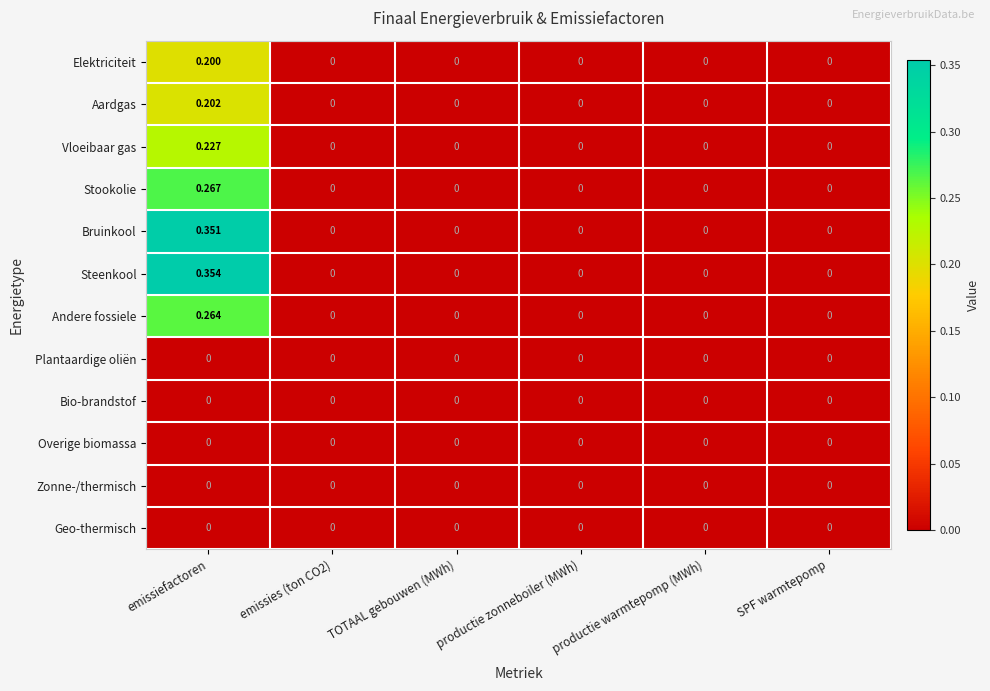

How many series are shown in this chart?

12